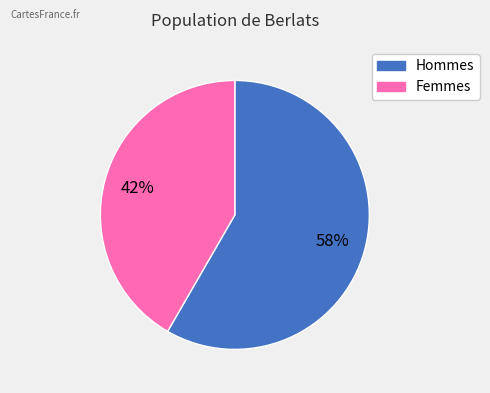

Is there a majority slice in this chart?

Yes